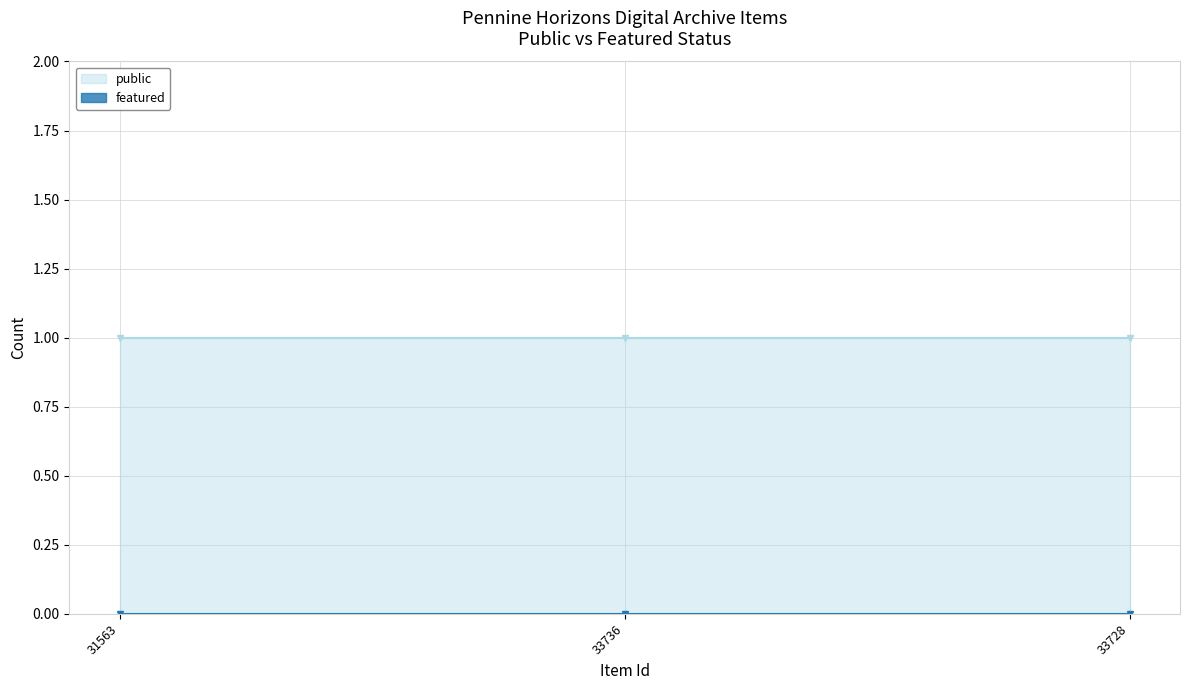

What is the maximum value shown in the chart?

1